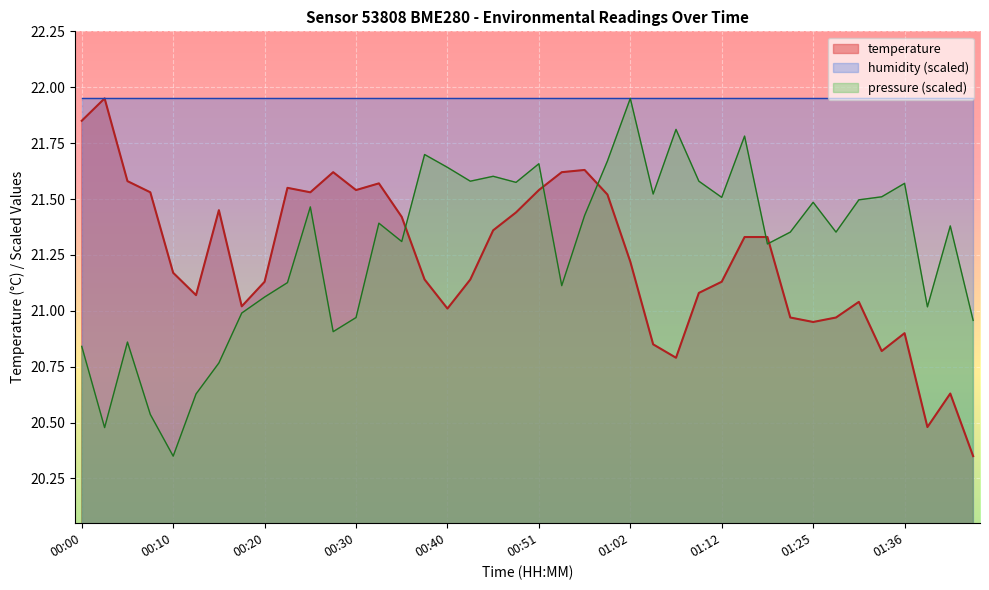

What is the value of the 17th point from the left?

21.0